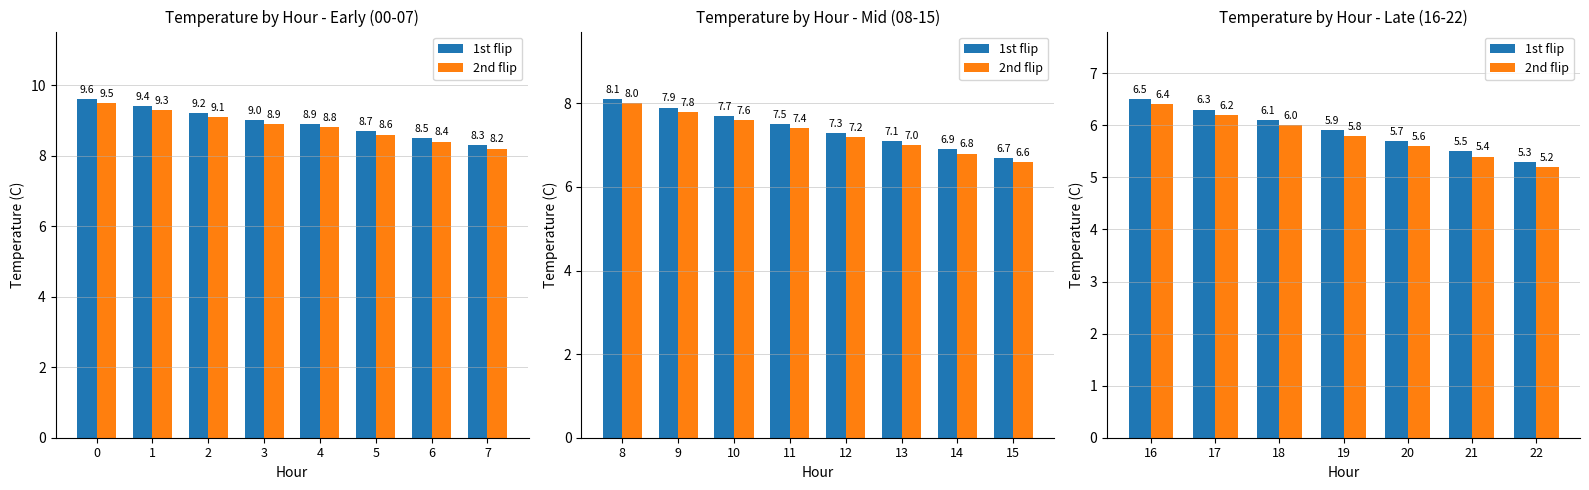

Between 19 and 21, which series saw the biggest shift?

1st flip